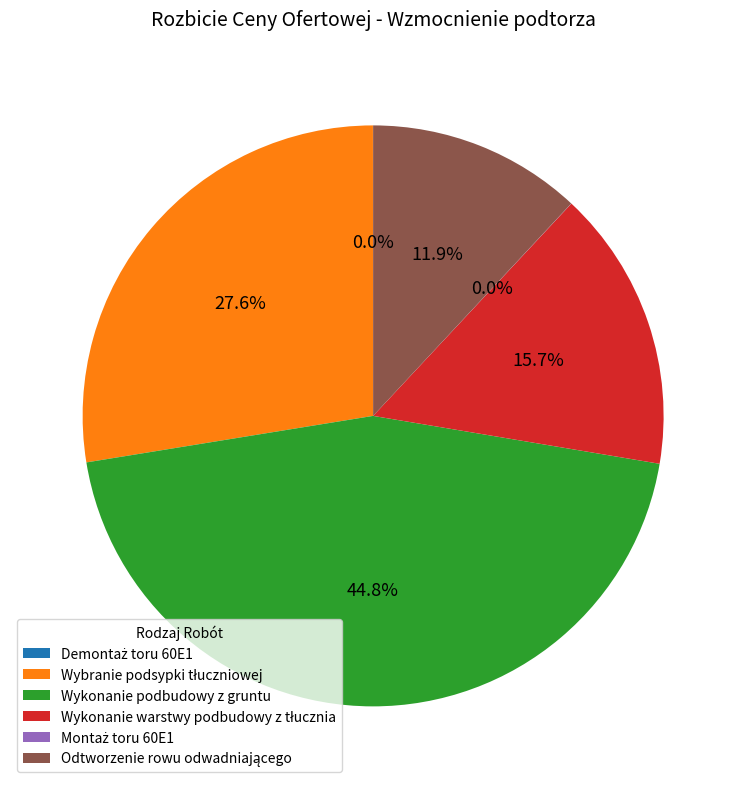

Is there a majority slice in this chart?

No